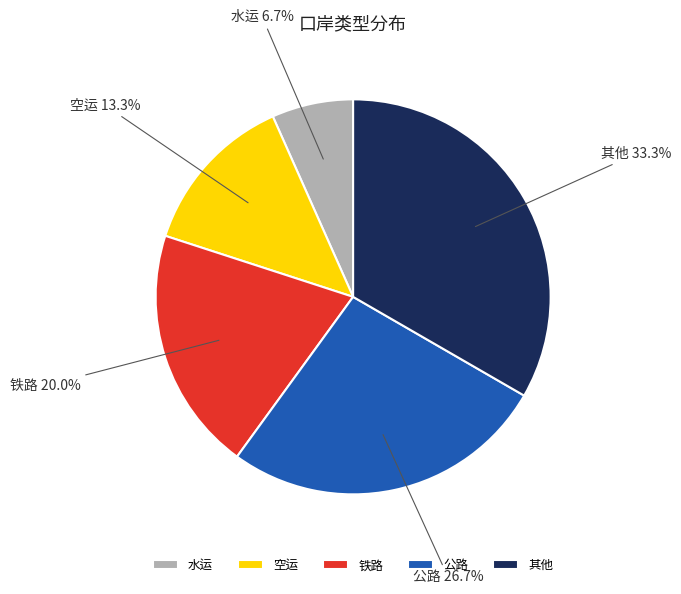

How many slices are in this pie chart?

5